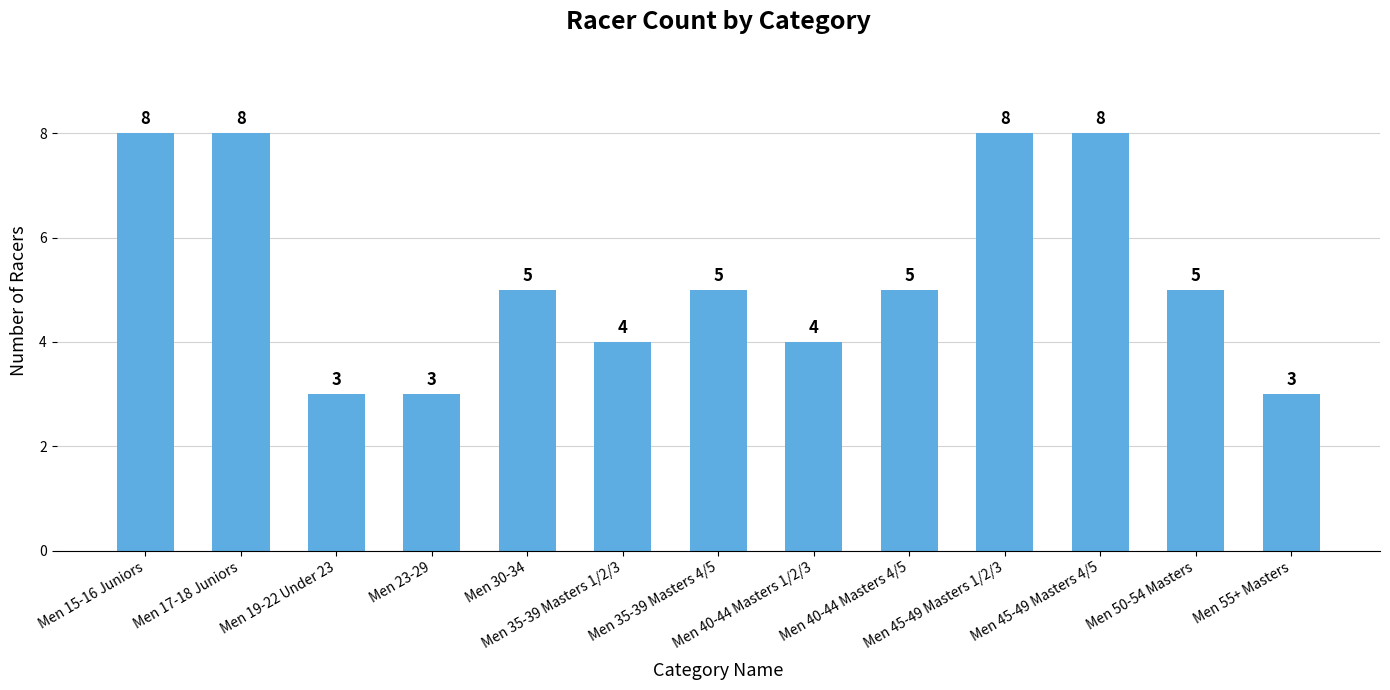

What is the smallest value displayed?

3